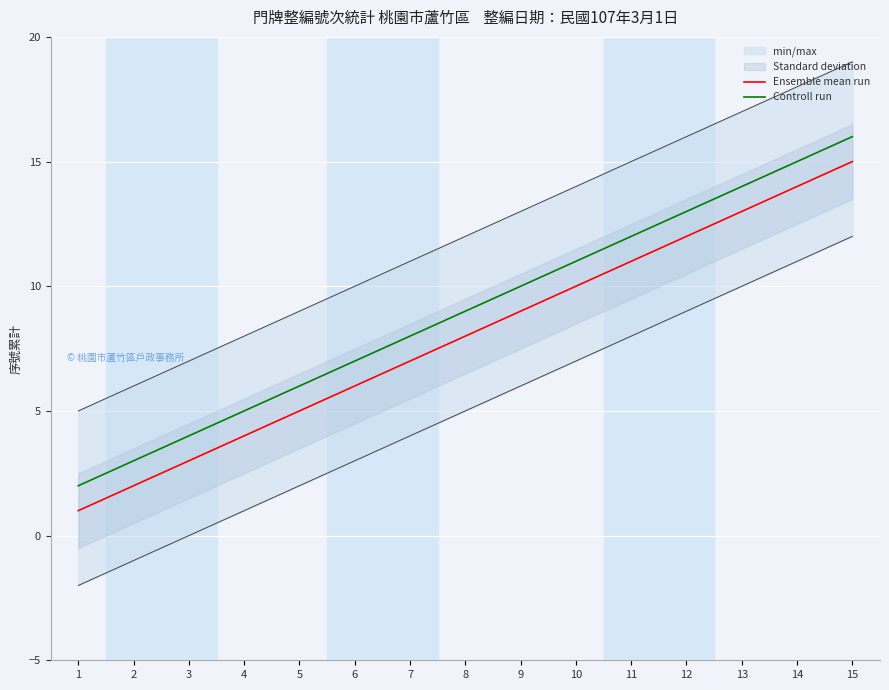

How many lines are shown in the chart?

2